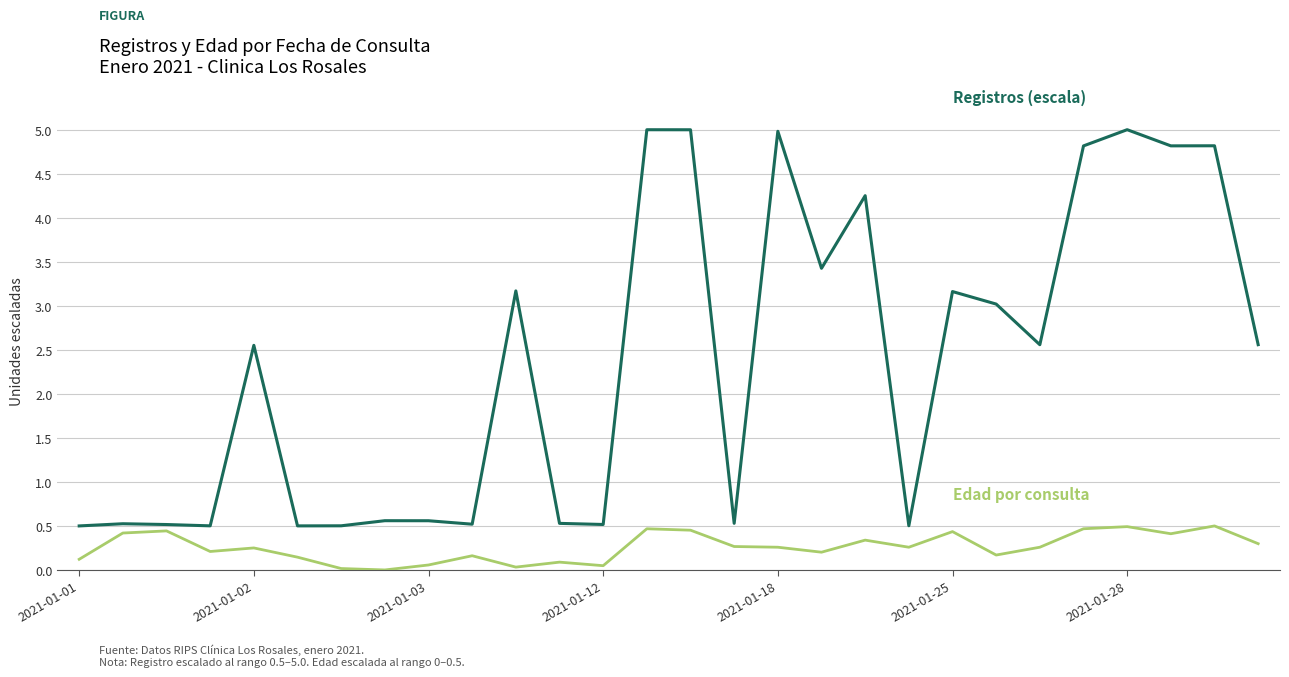

What is the maximum value shown in the chart?

5.0